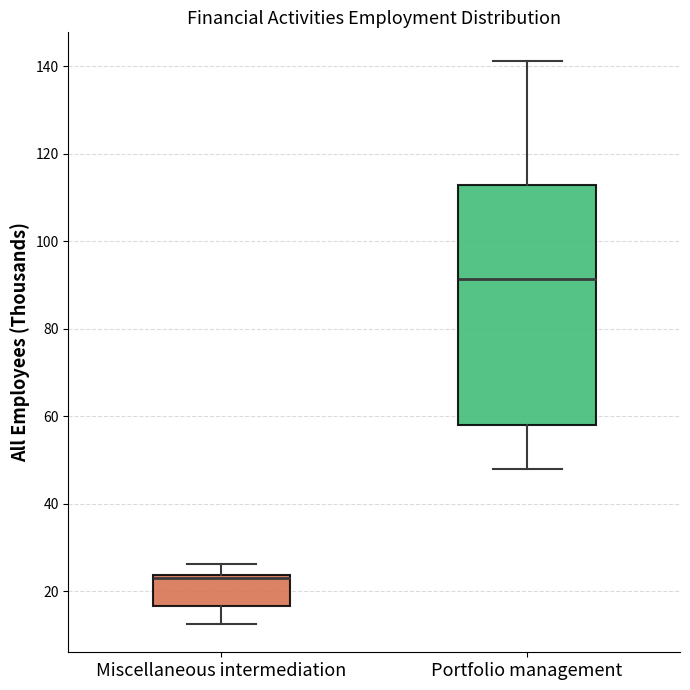

Where is the lower edge of the box for Miscellaneous intermediation on the y-axis? The values are not printed on the chart, so give them approximately, as read against the axis.

16